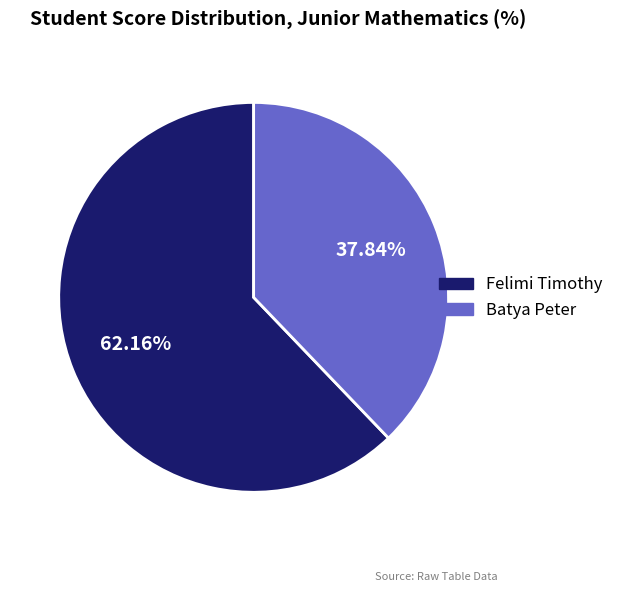

What is the ratio of the value at Batya Peter to the value at Felimi Timothy?

0.6